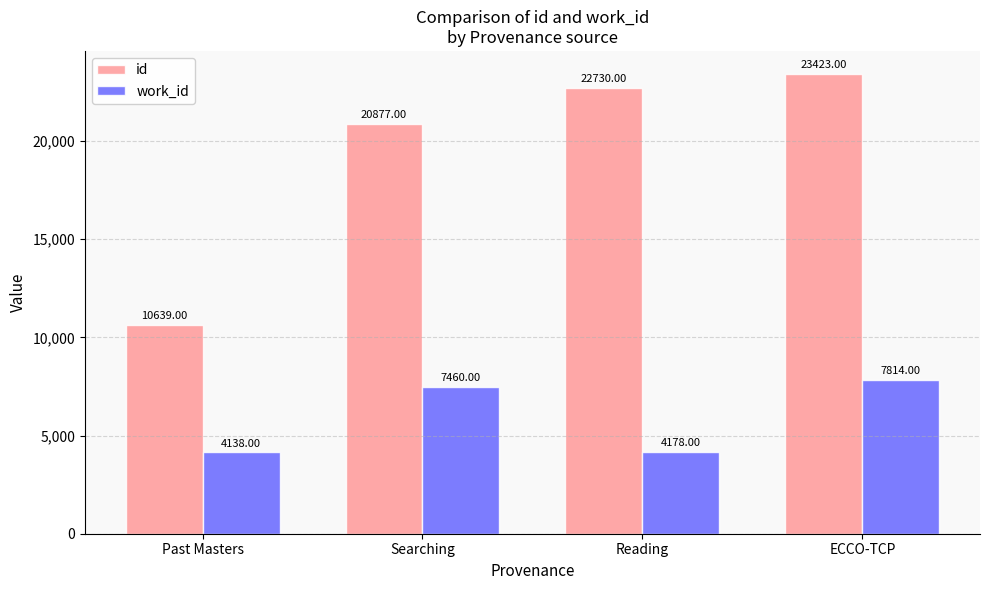

What is the label of the 4th bar from the left?

ECCO-TCP